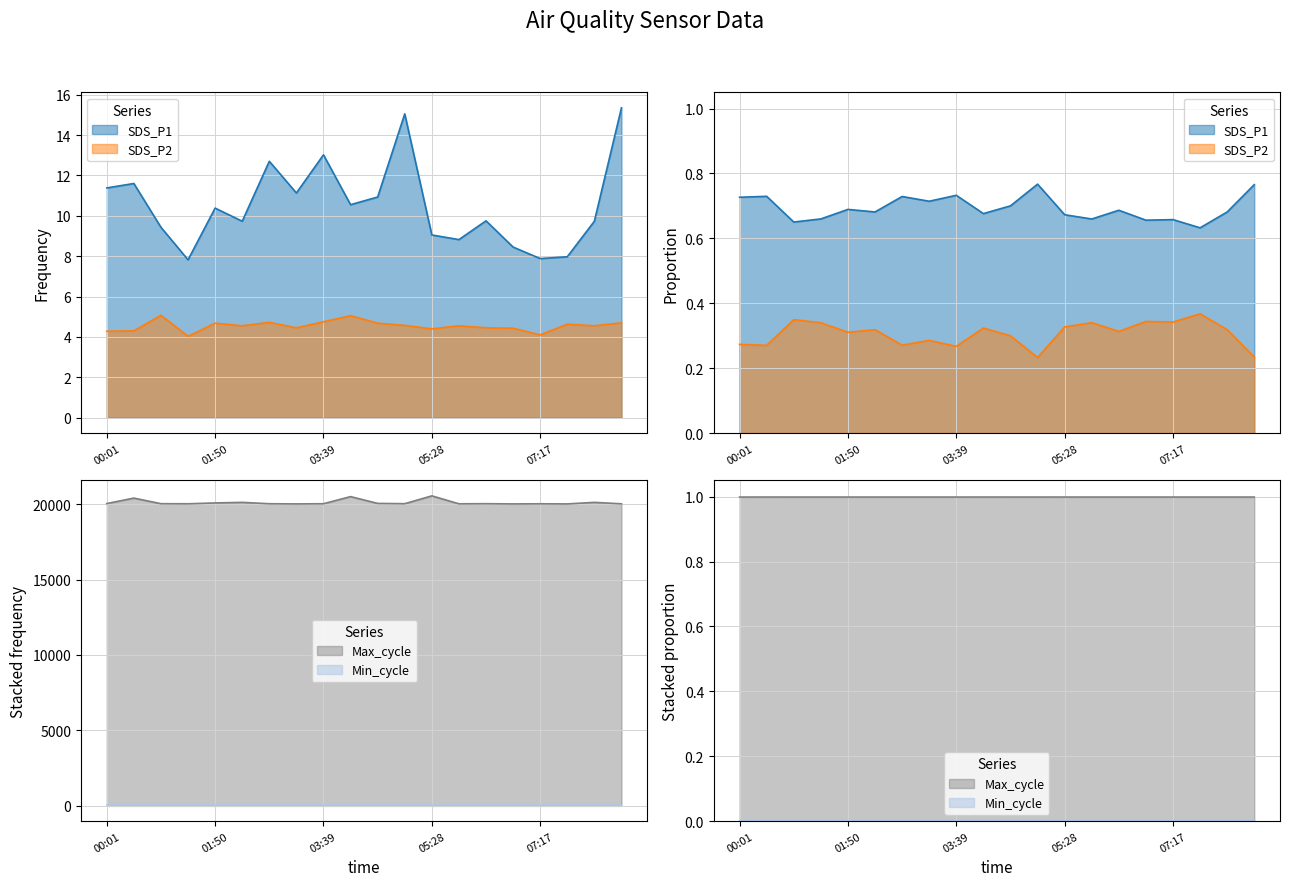

What is the average value of the SDS_P1 series?

10.5